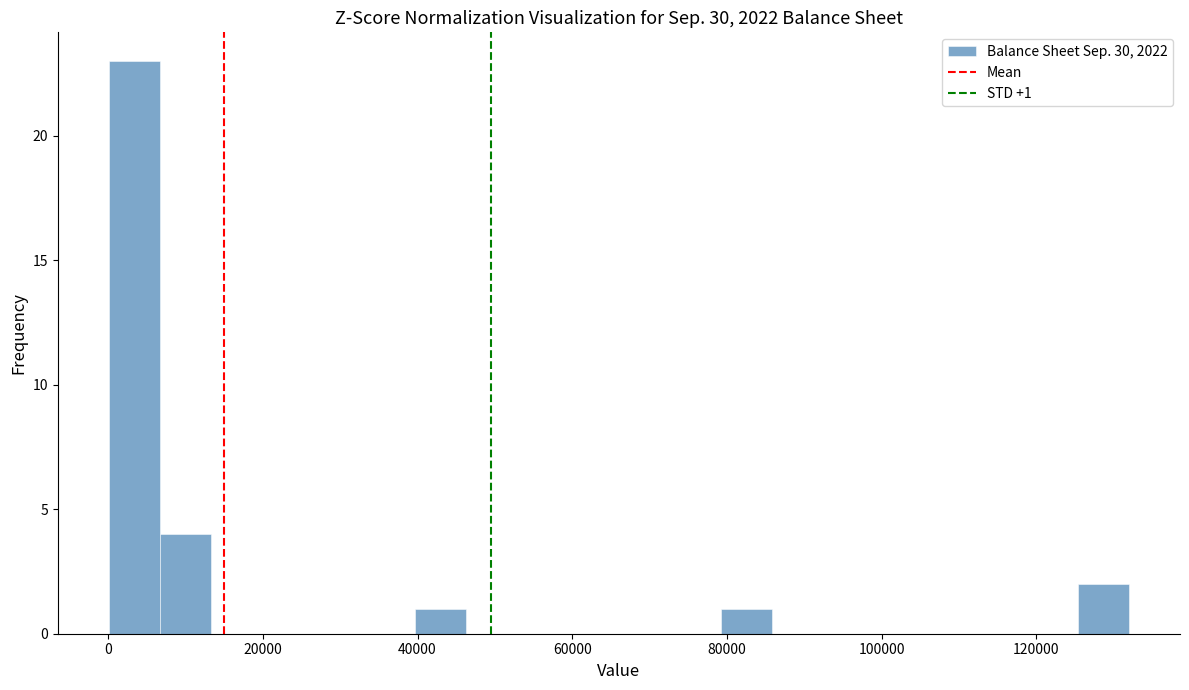

Read against the x-axis, roughly where is the centre of the tallest bar?

4000